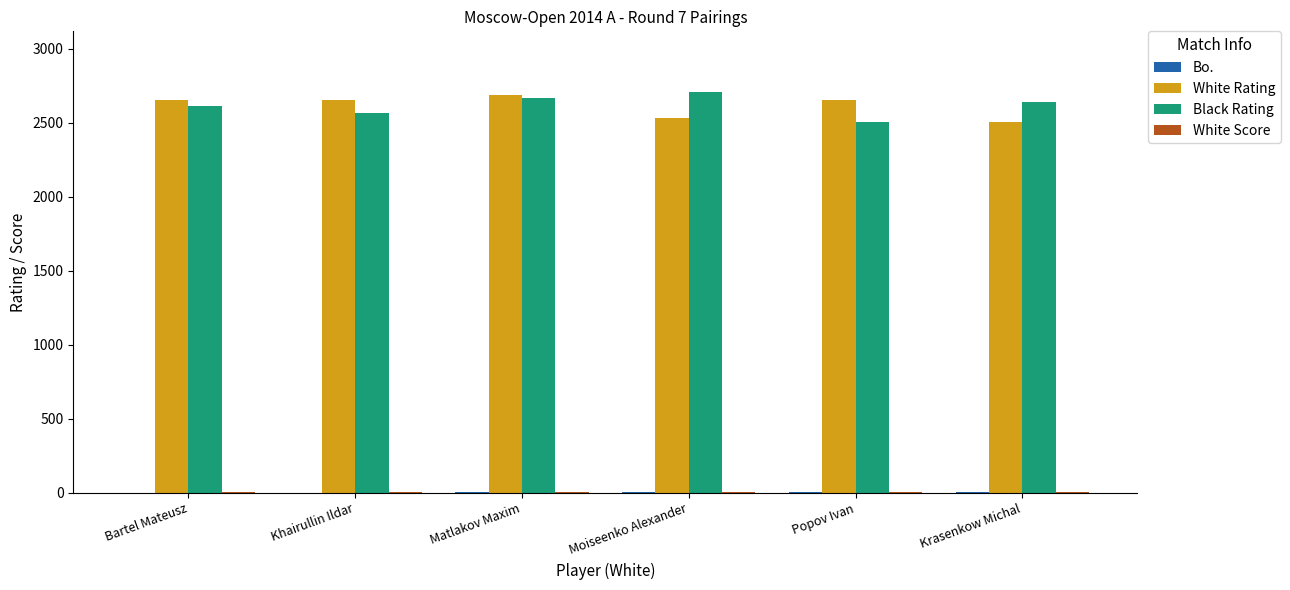

Is it true that Black Rating equals 2501.0 at Popov Ivan?

True